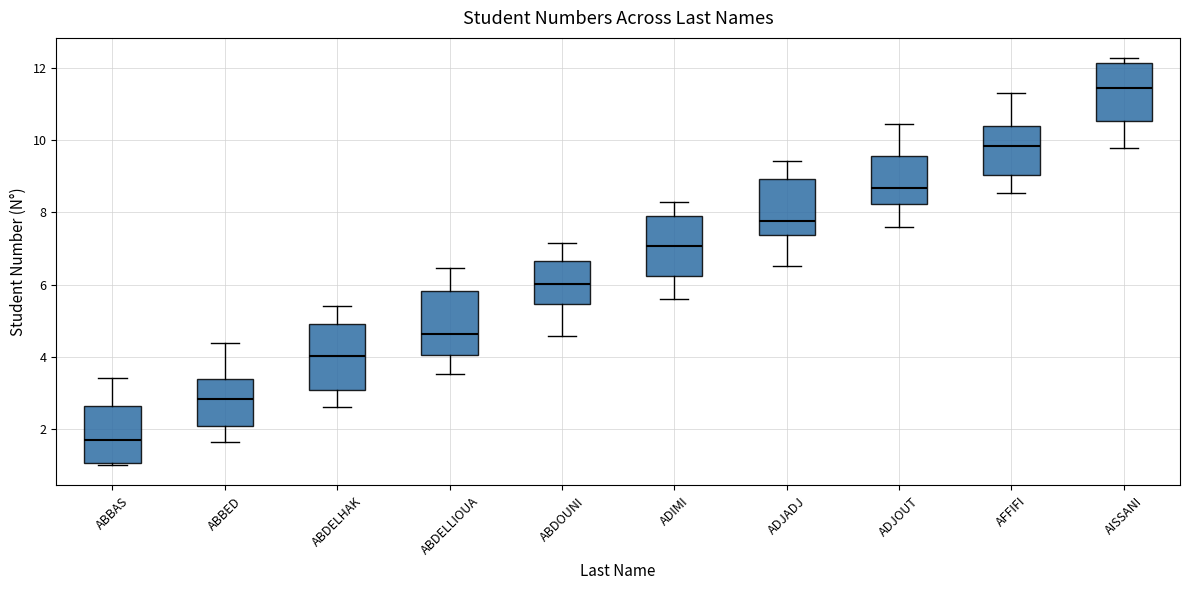

Where does the upper whisker of the box for ABDELLIOUA end on the y-axis? The values are not printed on the chart, so give them approximately, as read against the axis.

6.4